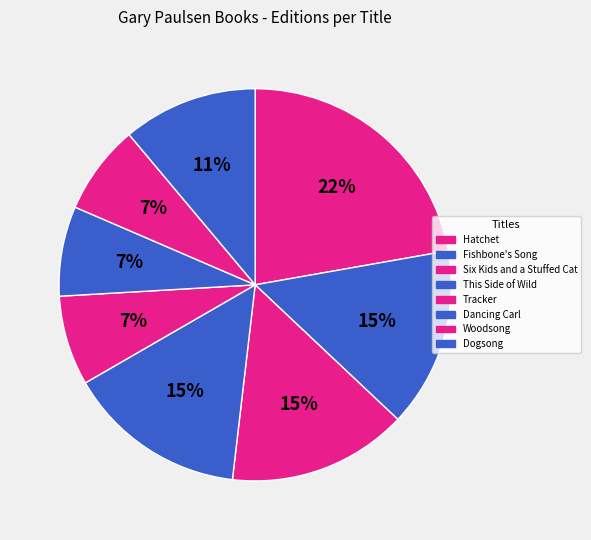

Between This Side of Wild and Tracker, which is larger?

This Side of Wild